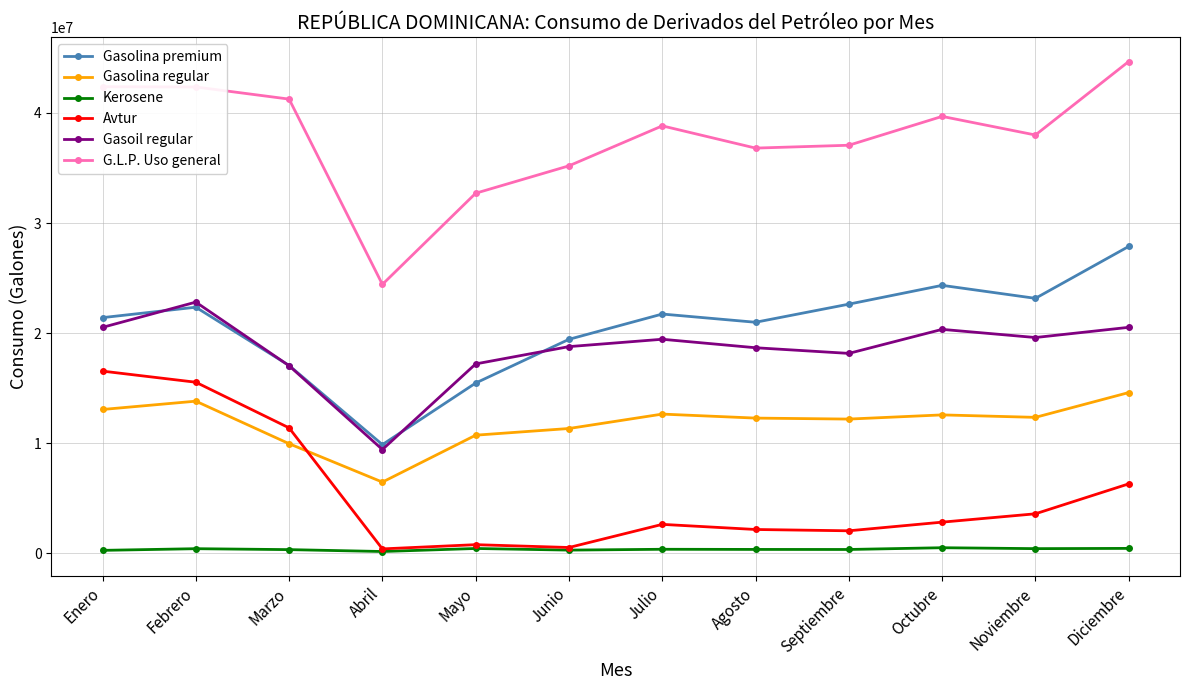

Does the chart display data point markers on the line(s)?

Yes